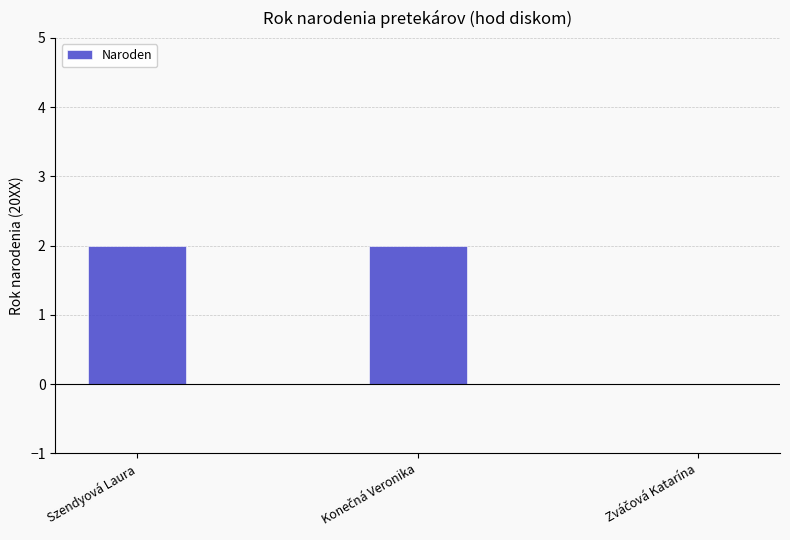

Are the bars horizontal?

No